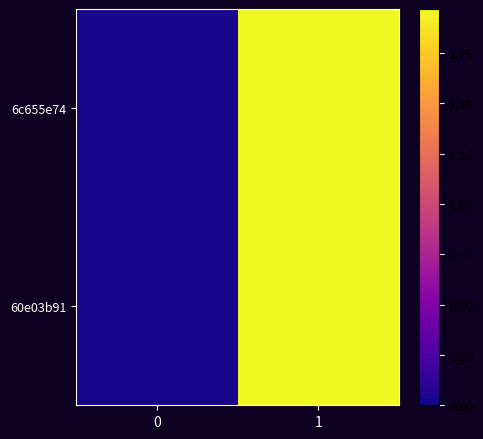

List the series in order of their peak value, lowest first.

row_0, row_1